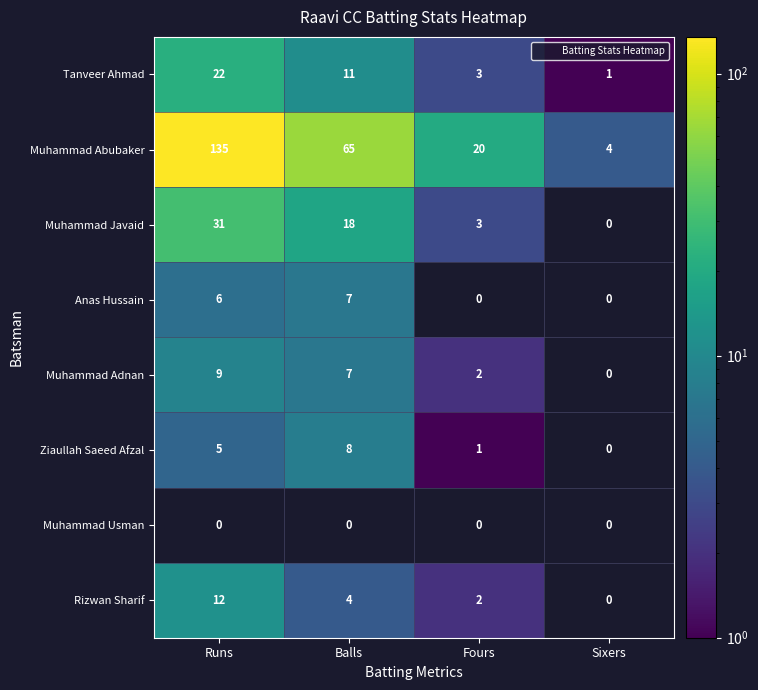

How many categories are shown in the chart?

4